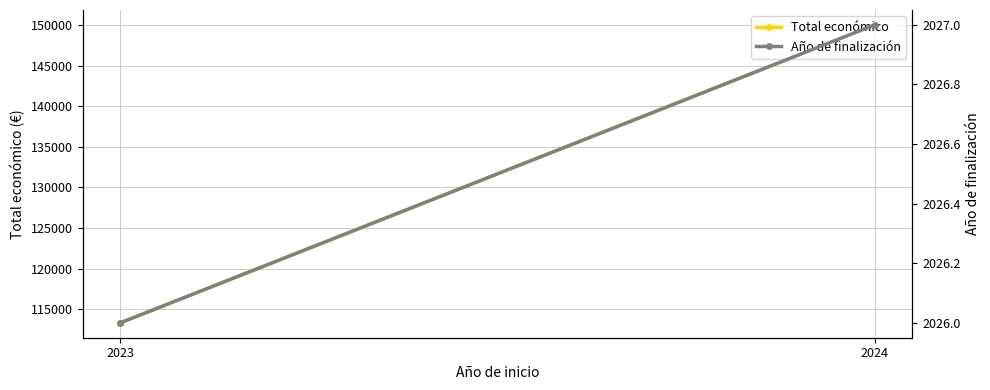

Reading left to right, transcribe all the data shown in this chart.

Total económico: 113333.3	150000.0
Año de finalización: 2026.0	2027.0